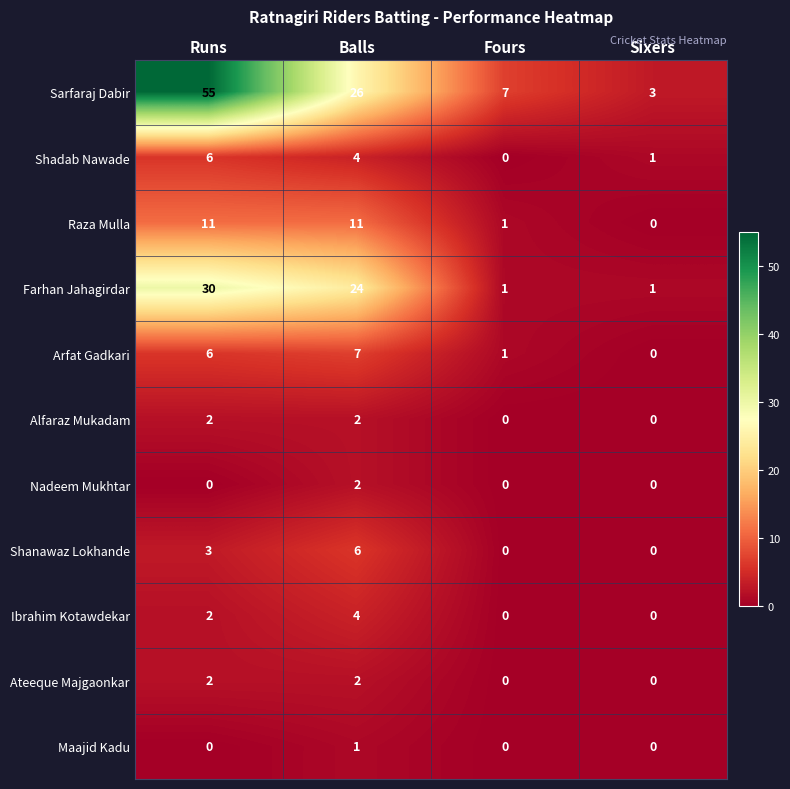

What is the greatest value displayed?

55